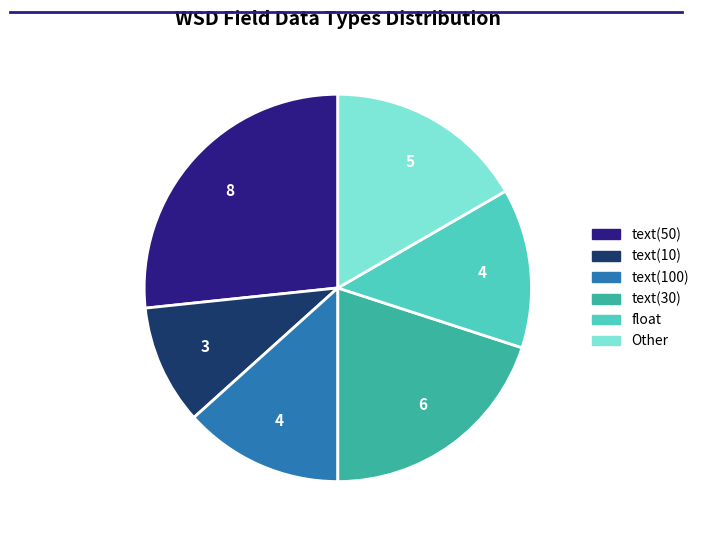

Is there any slice that represents more than half of the pie?

No